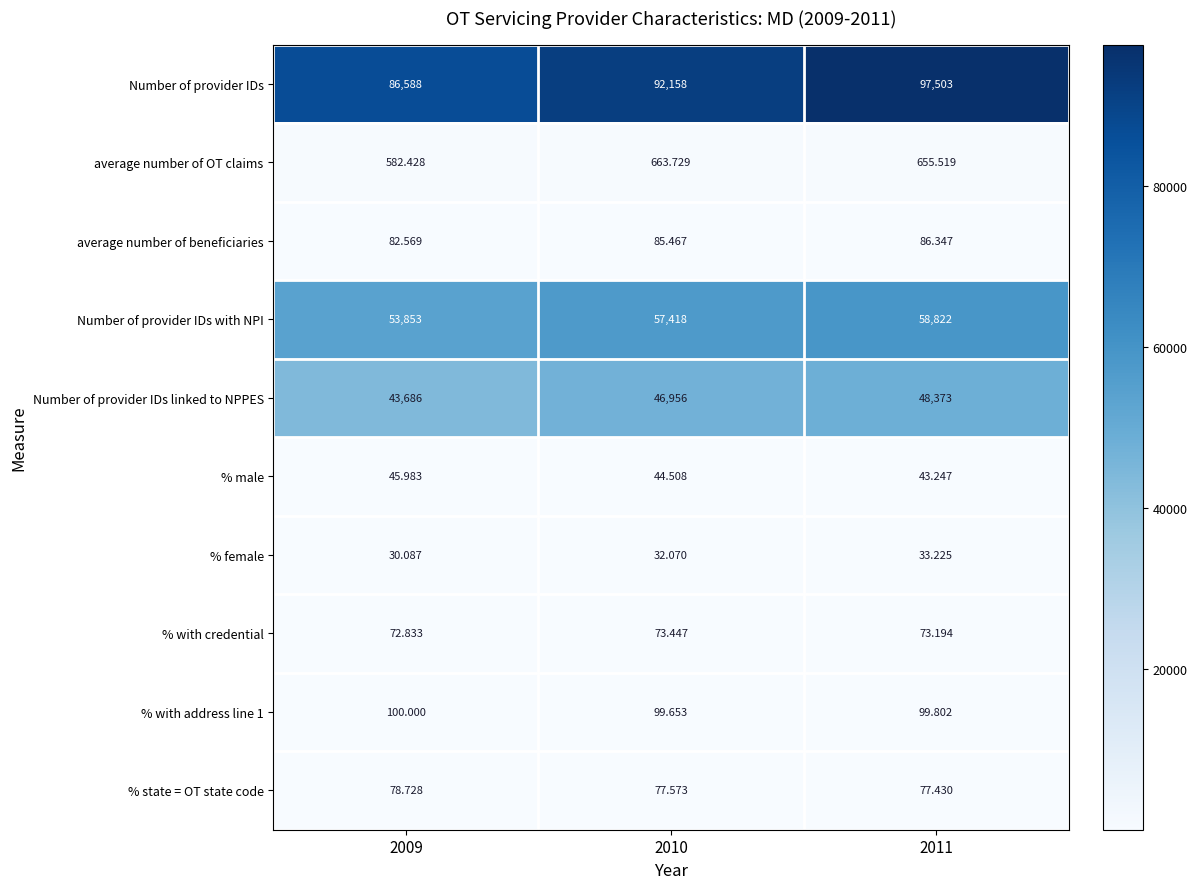

Which series has the largest range (max minus min)?

Number of provider IDs